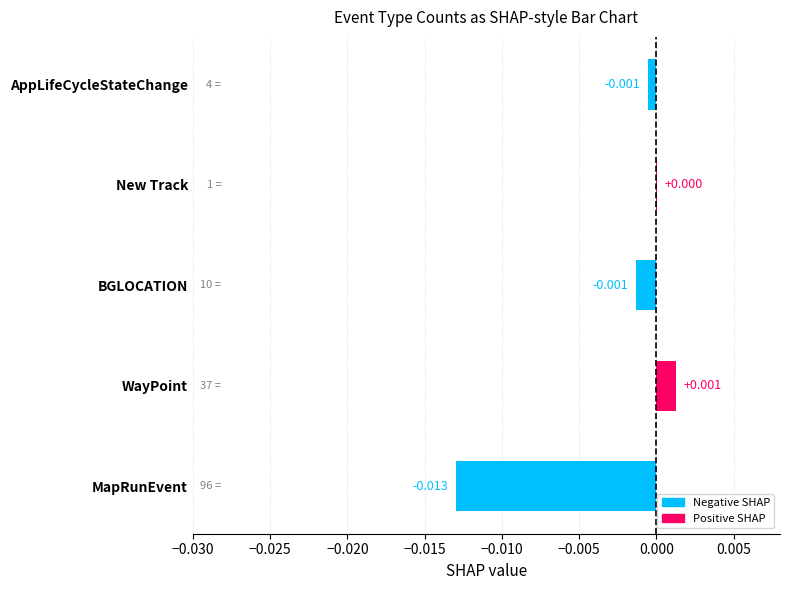

Between AppLifeCycleStateChange and WayPoint, which is larger?

WayPoint